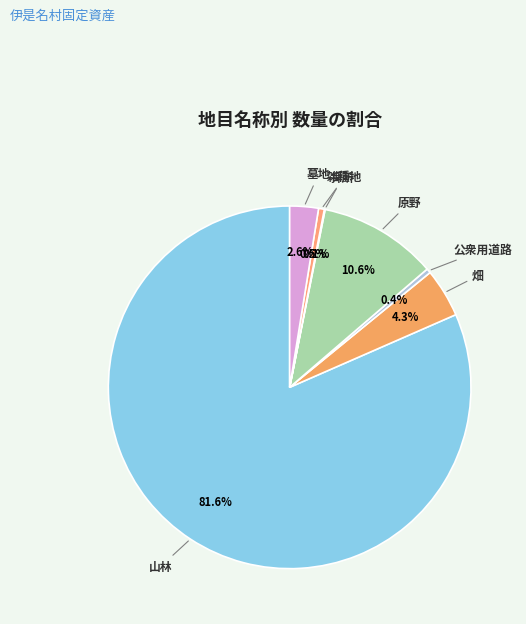

Between 雑種地 and 墓地, which is larger?

墓地